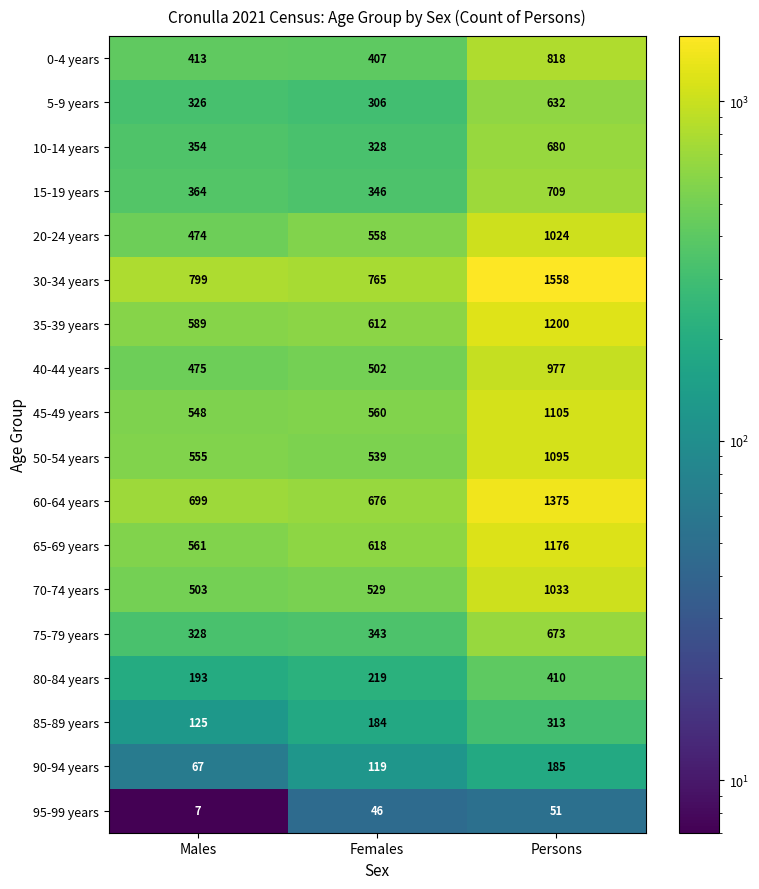

Which series has the largest total across all categories?

30-34 years